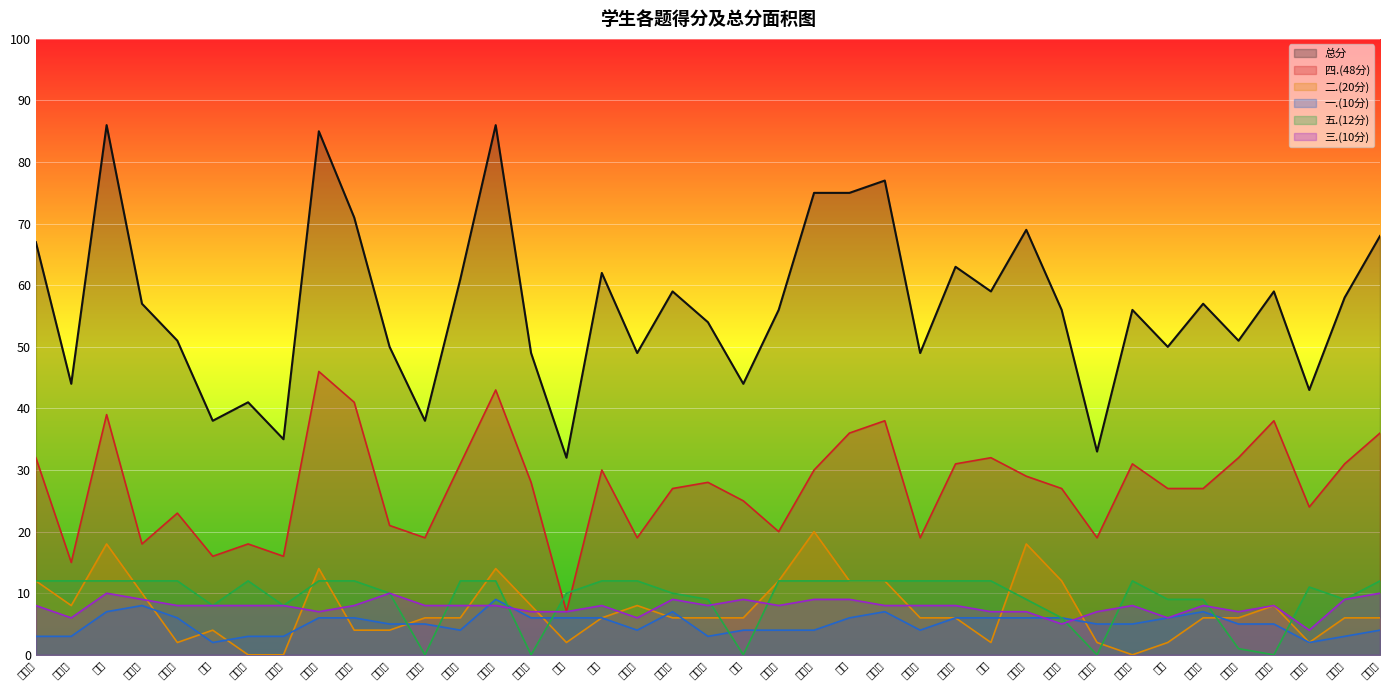

Where do 二.(20分) and 三.(10分) first cross each other?

马君杰 and 尹一航